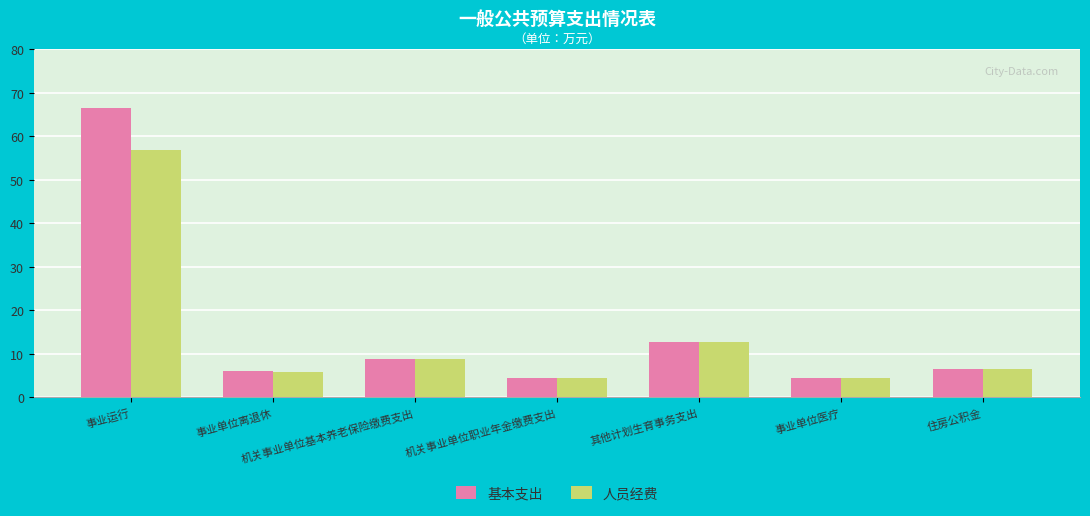

What is the label of the 5th bar from the left?

其他计划生育事务支出